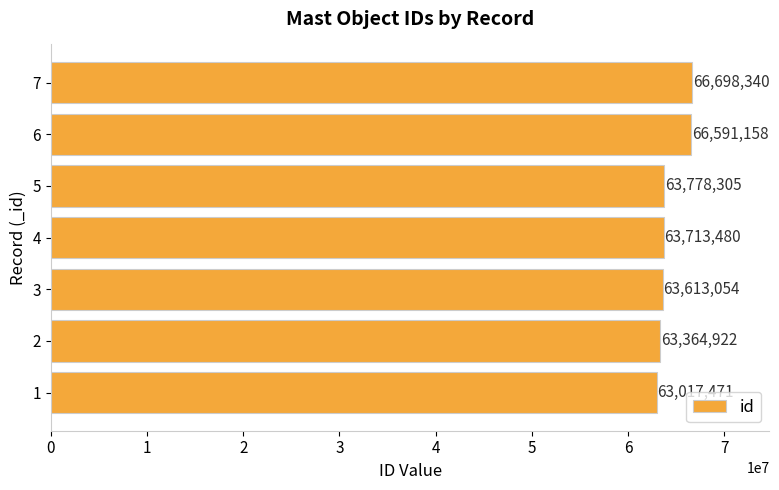

What is the difference between the maximum and minimum values?

3680869